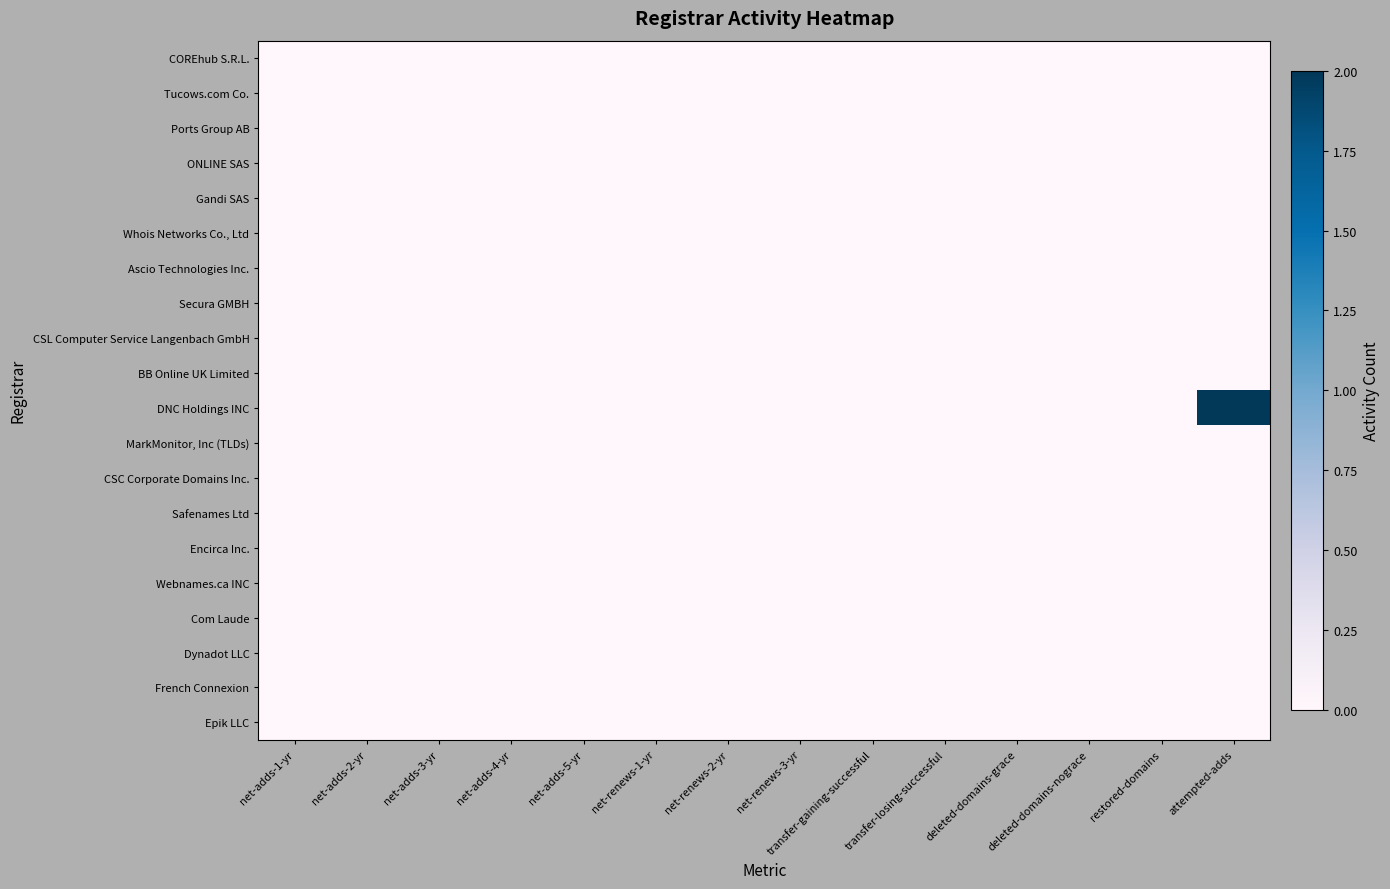

Which series has the largest total across all categories?

DNC Holdings INC